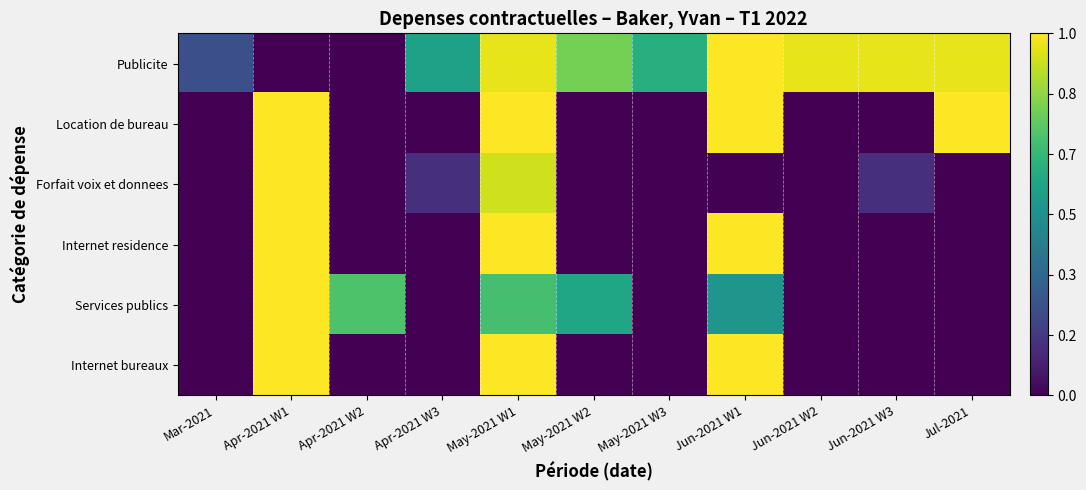

Between Apr-2021 W1 and Jul-2021, which is larger?

Jul-2021